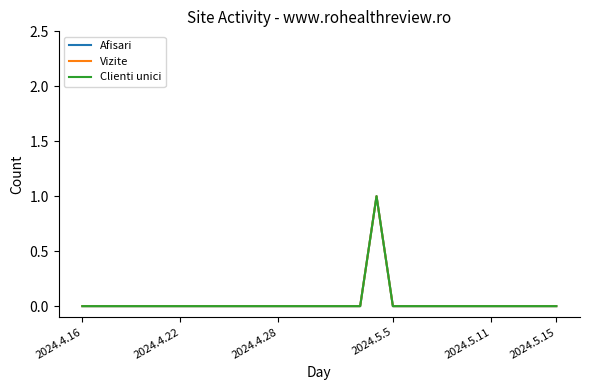

True or false: Afisari and Vizite intersect in this chart.

False